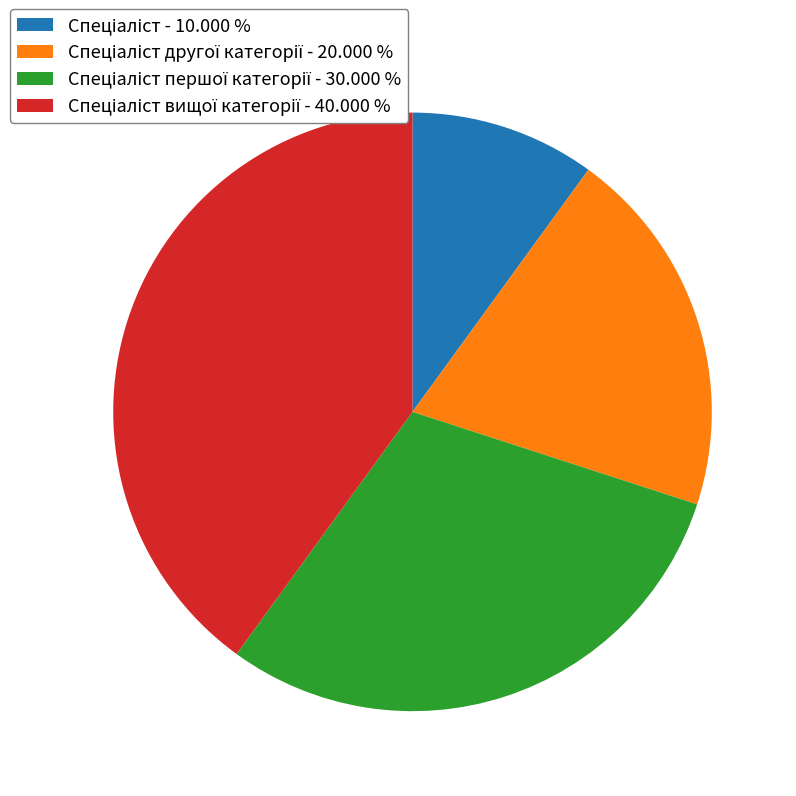

How many segments does this pie chart have?

4